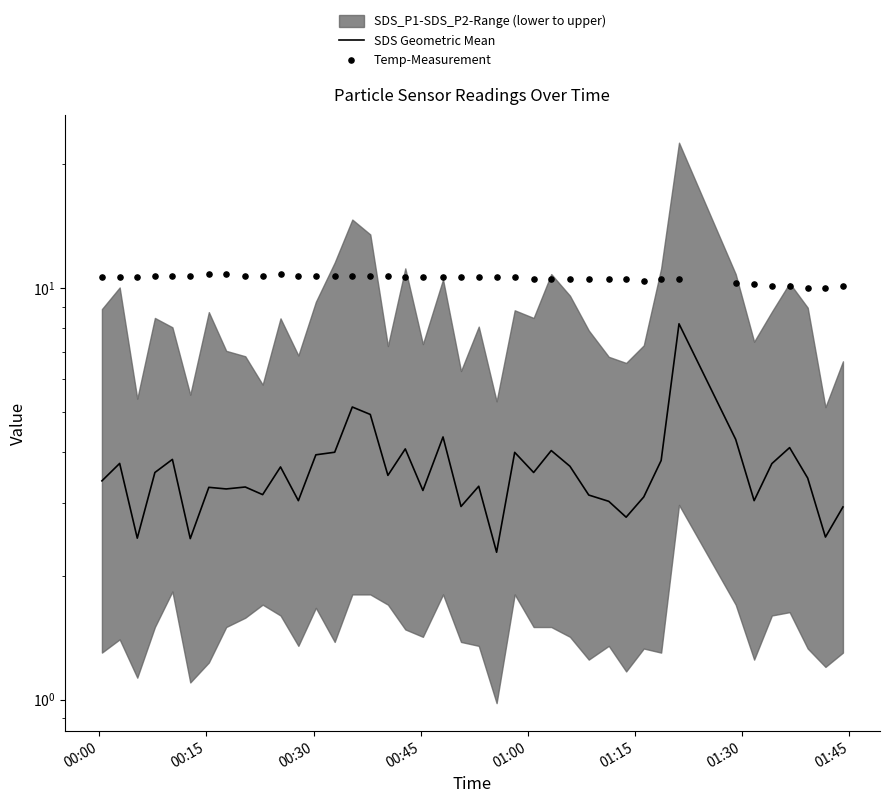

At how many categories does at least one series exceed 8?

40